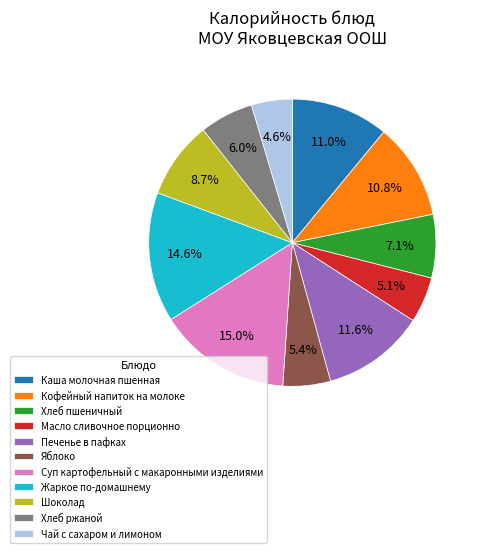

To the nearest percent, what is the difference between the largest and smallest slice percentages?

10%